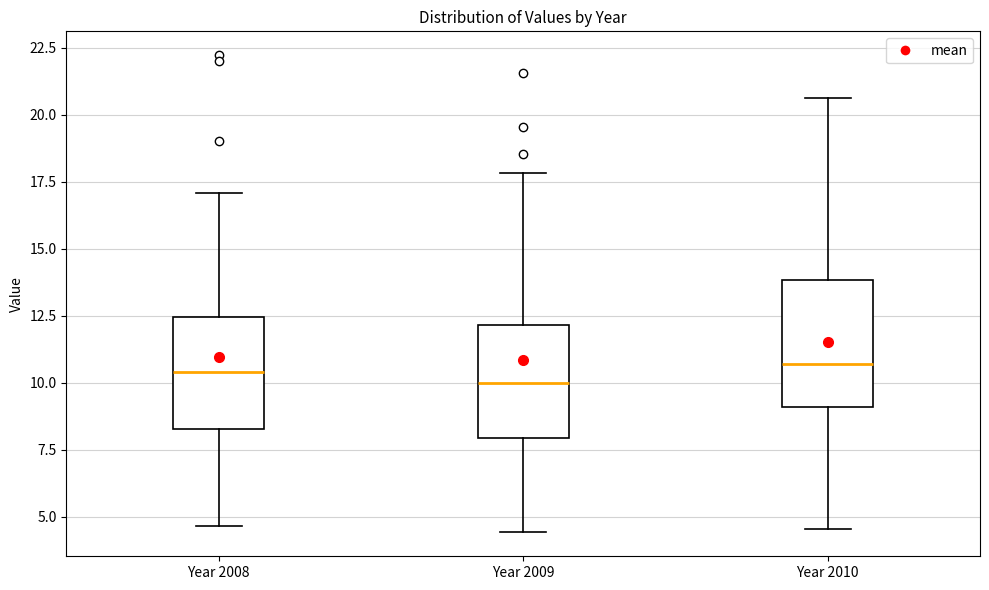

Comparing the boxes themselves (not the whiskers), which one is the tallest?

Year 2010